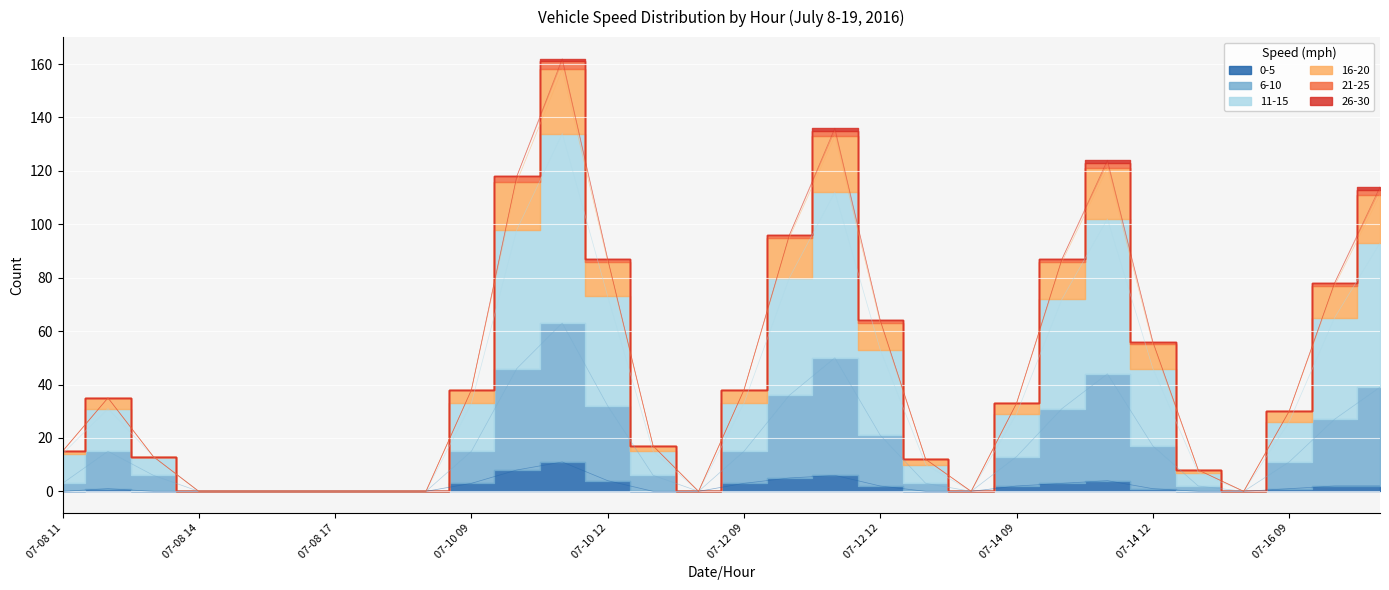

What is the label of the 28th point from the right?

07-08 13